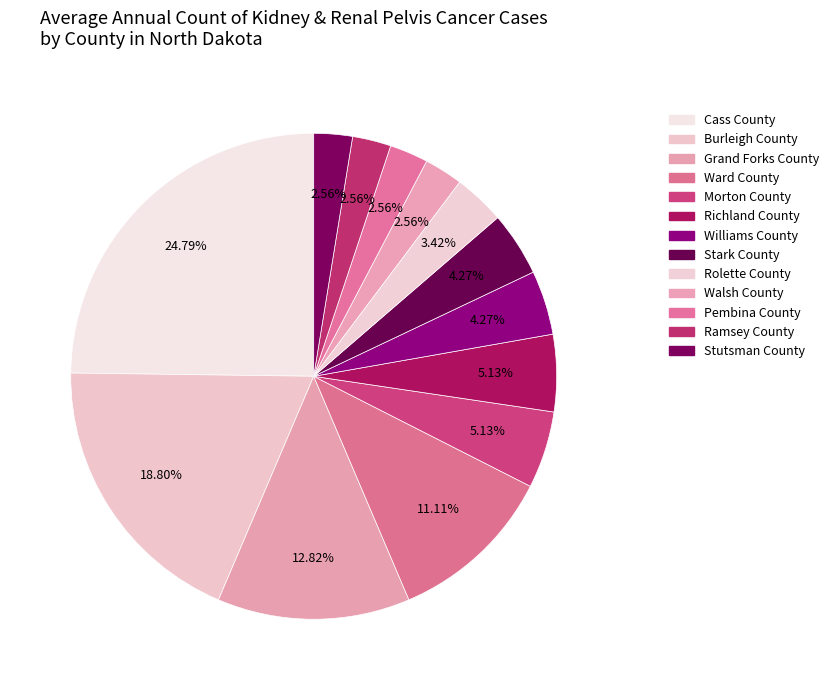

Is the sum of Ramsey County and Richland County greater than half?

No